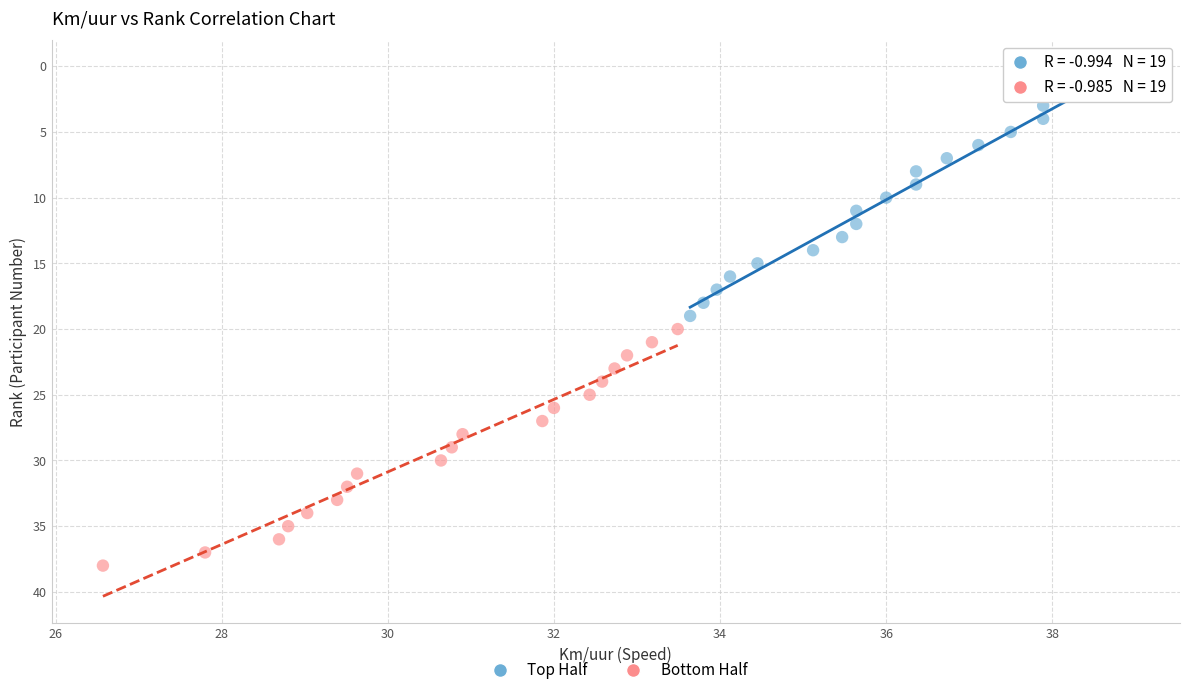

Which series contains the lowest Y value?

Top Half